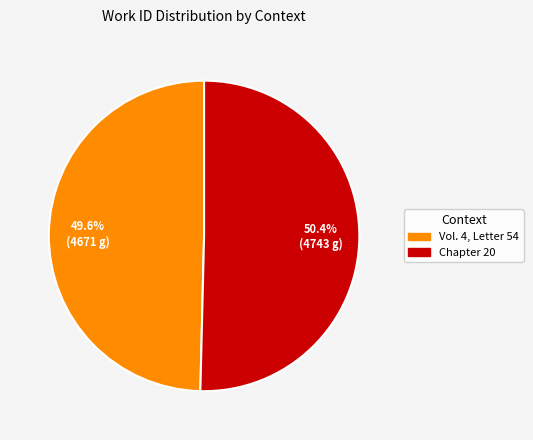

Which slice is the smallest?

Vol. 4, Letter 54